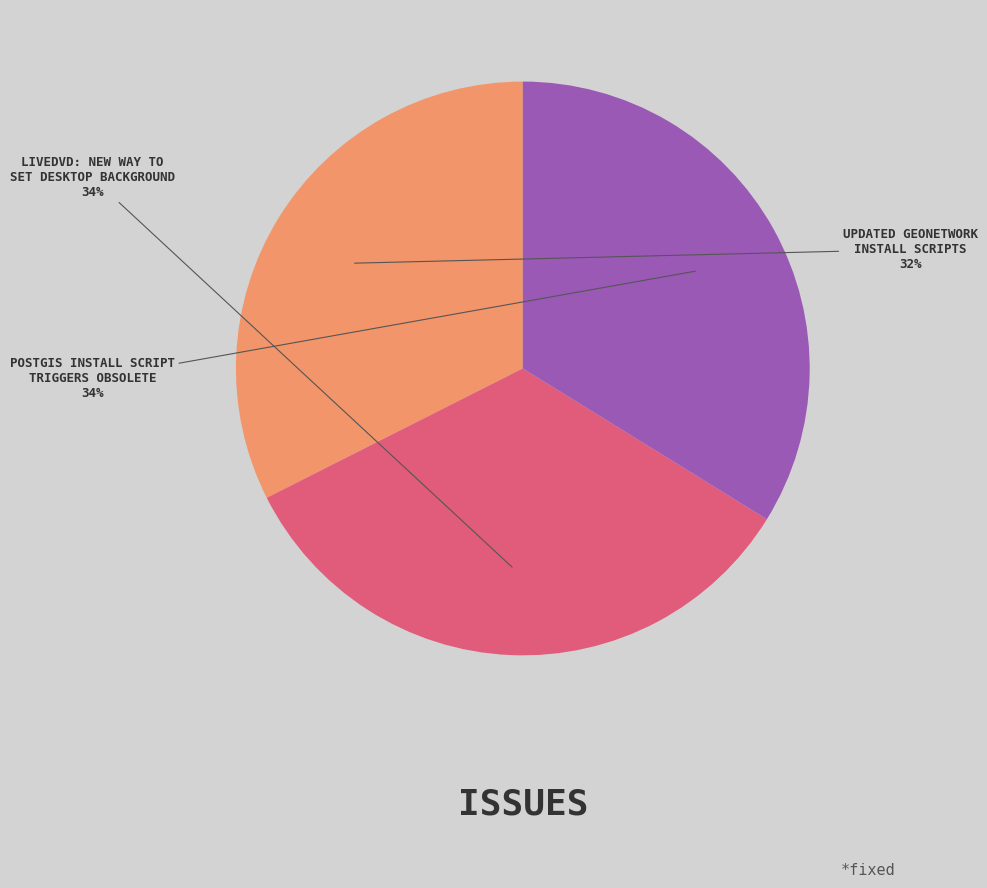

To the nearest percent, what is the average slice percentage?

33%